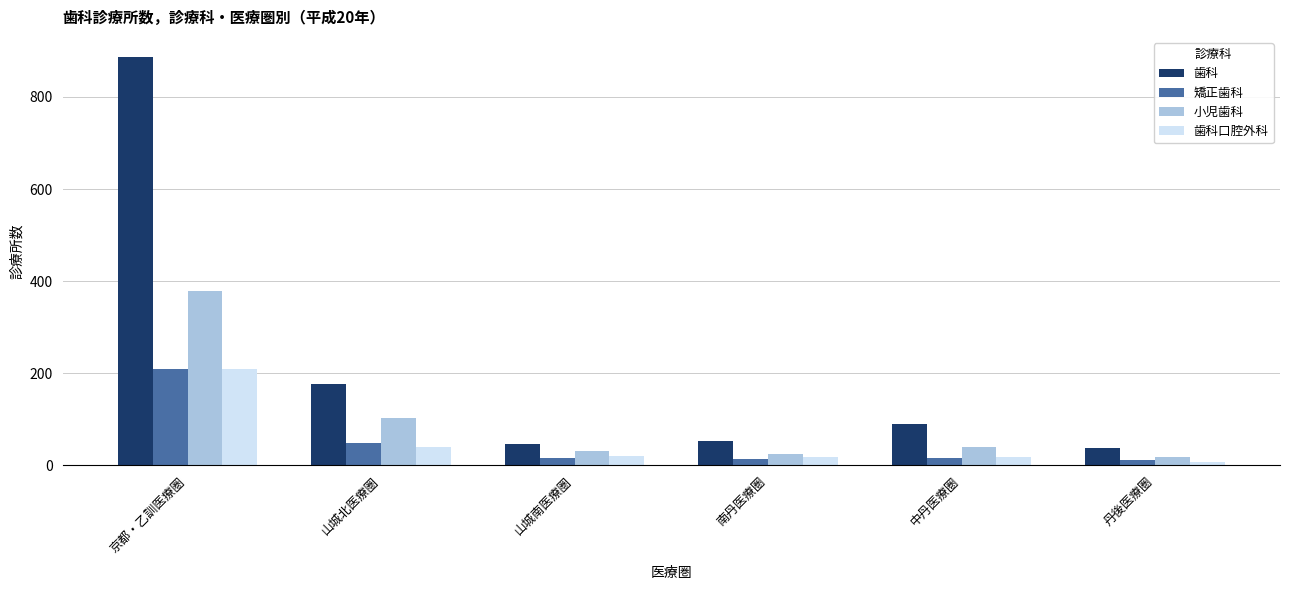

What are all the series names shown in the legend?

歯科, 矯正歯科, 小児歯科, 歯科口腔外科